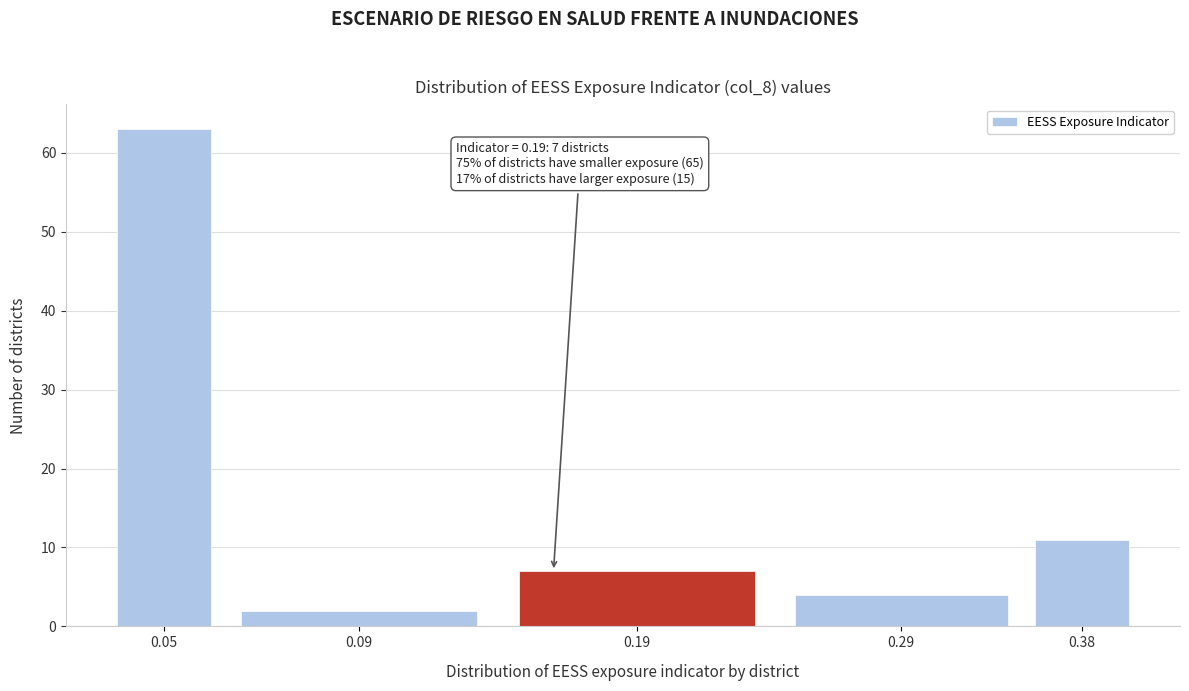

Reading right to left, list all the values displayed in this chart.

0.38=11	0.29=4	0.19=7	0.09=2	0.05=63